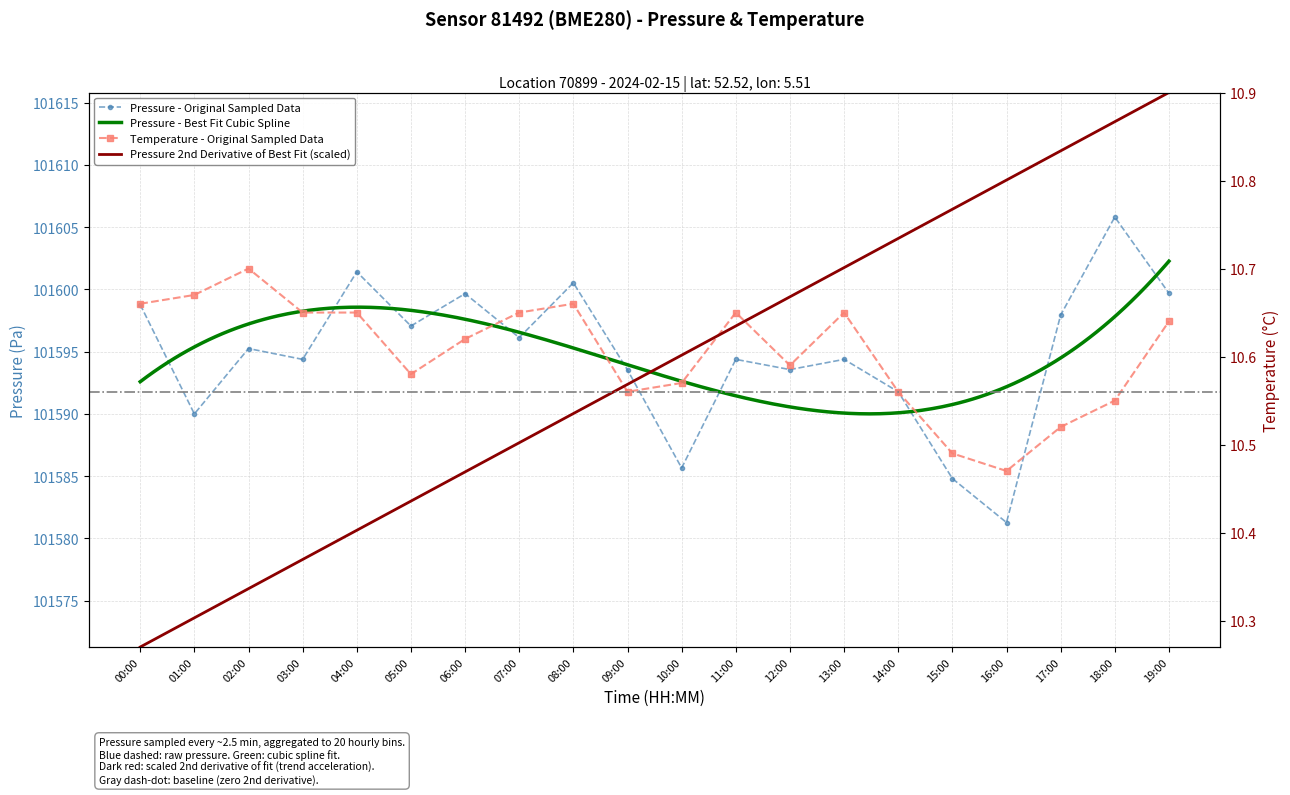

Which label corresponds to the smallest value in the chart?

16:00